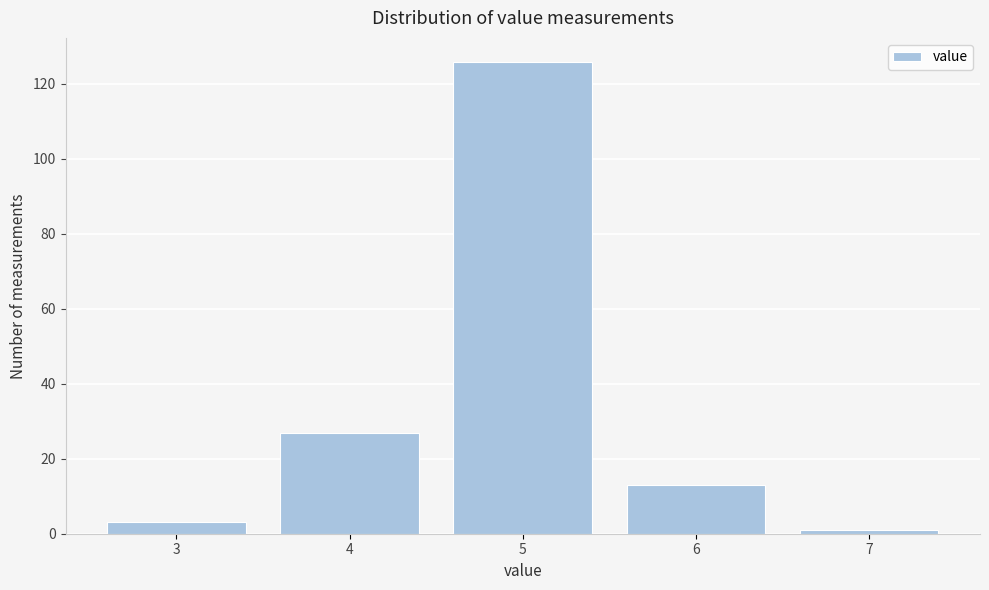

Reading right to left, list all the values displayed in this chart.

7=1	6=13	5=126	4=27	3=3